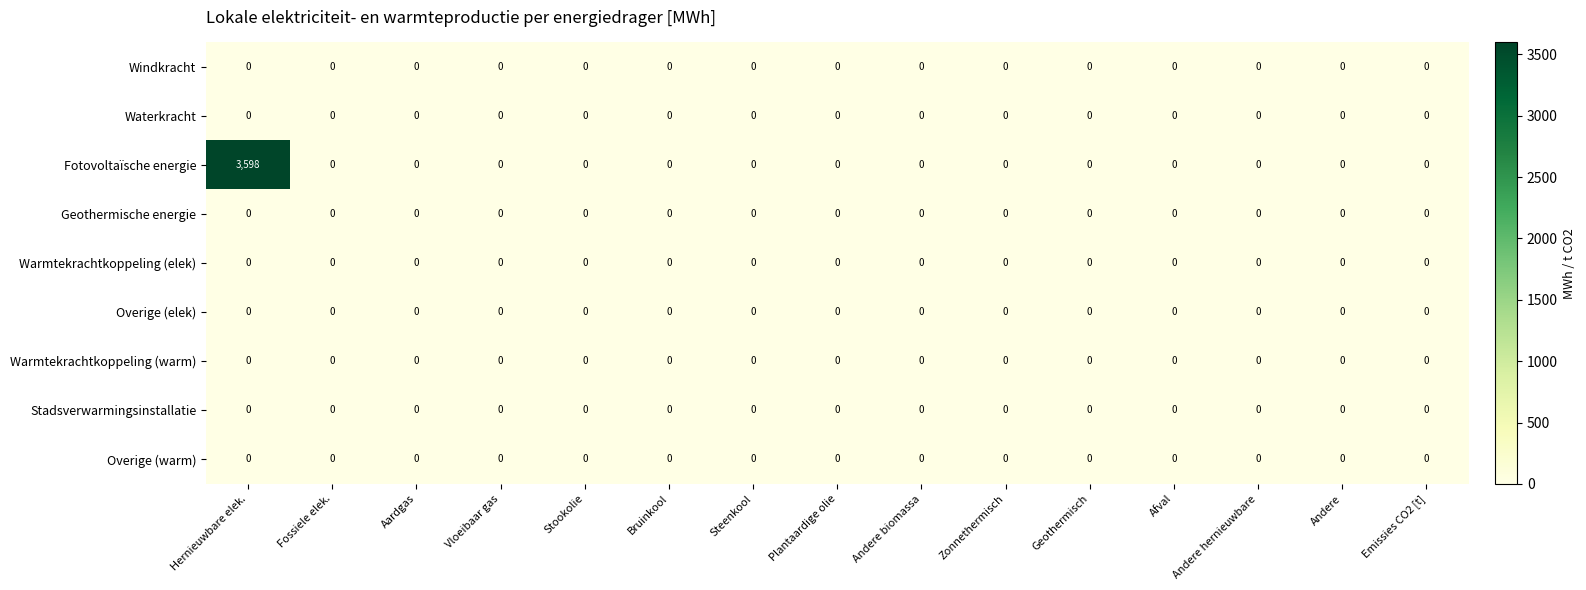

What is the sum of all Fotovoltaïsche energie values?

3598